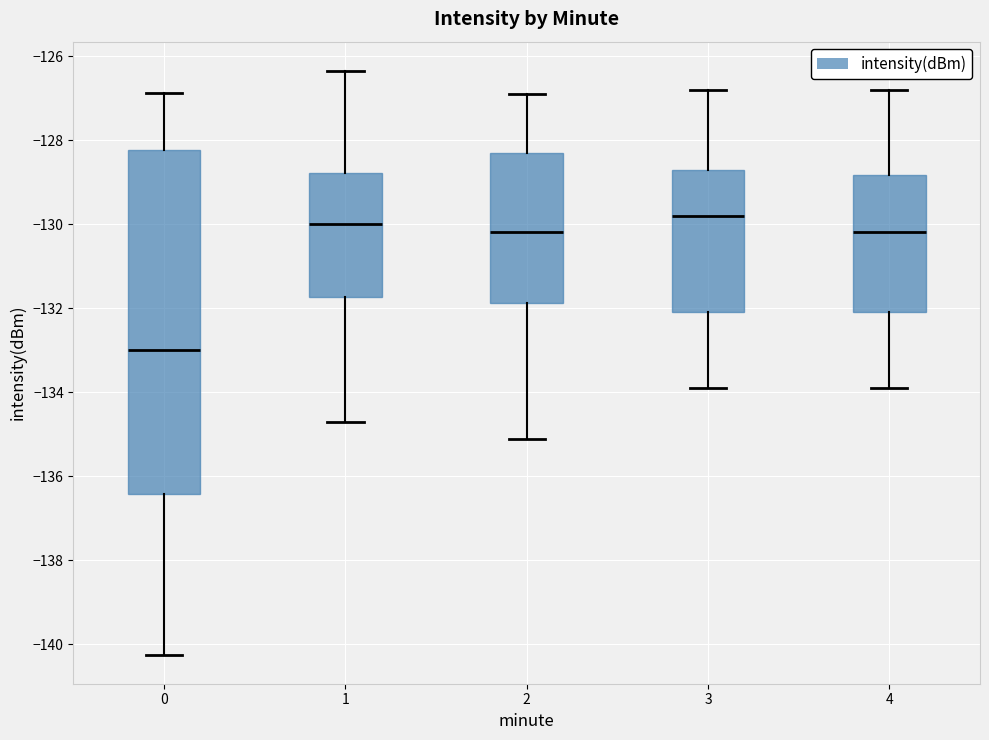

Comparing the boxes themselves (not the whiskers), which one is the tallest?

0